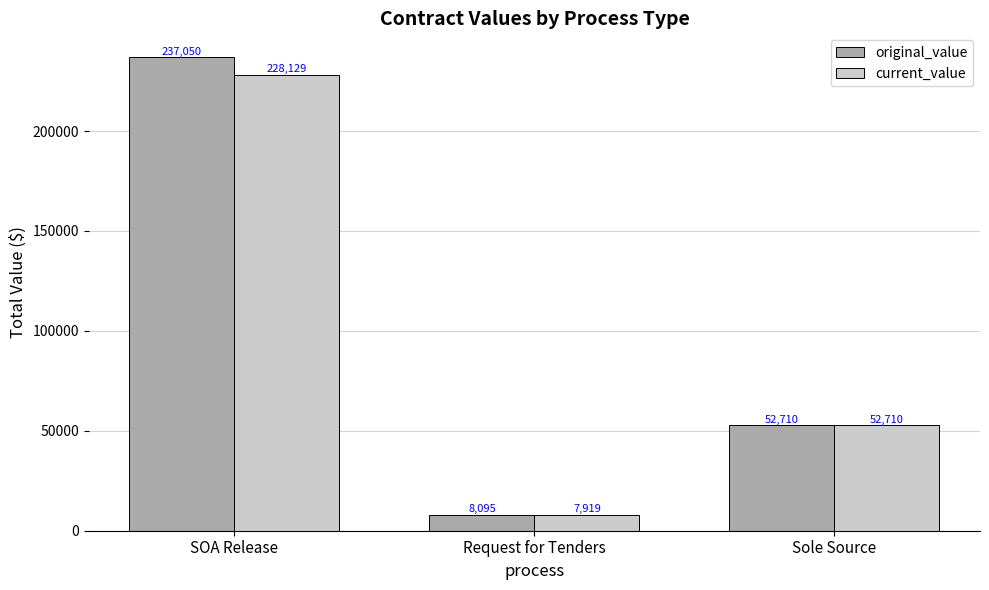

What is the value of the current_value bar at the 1st from the left?

228129.0